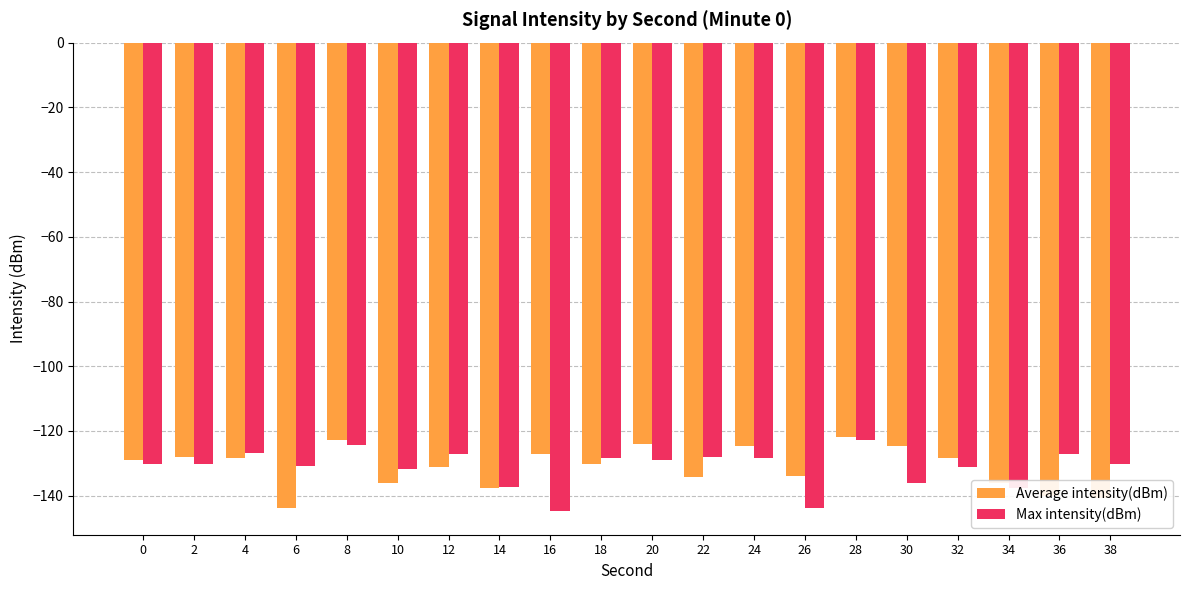

What is the approximate value of Average intensity(dBm) at 2?

-128.0